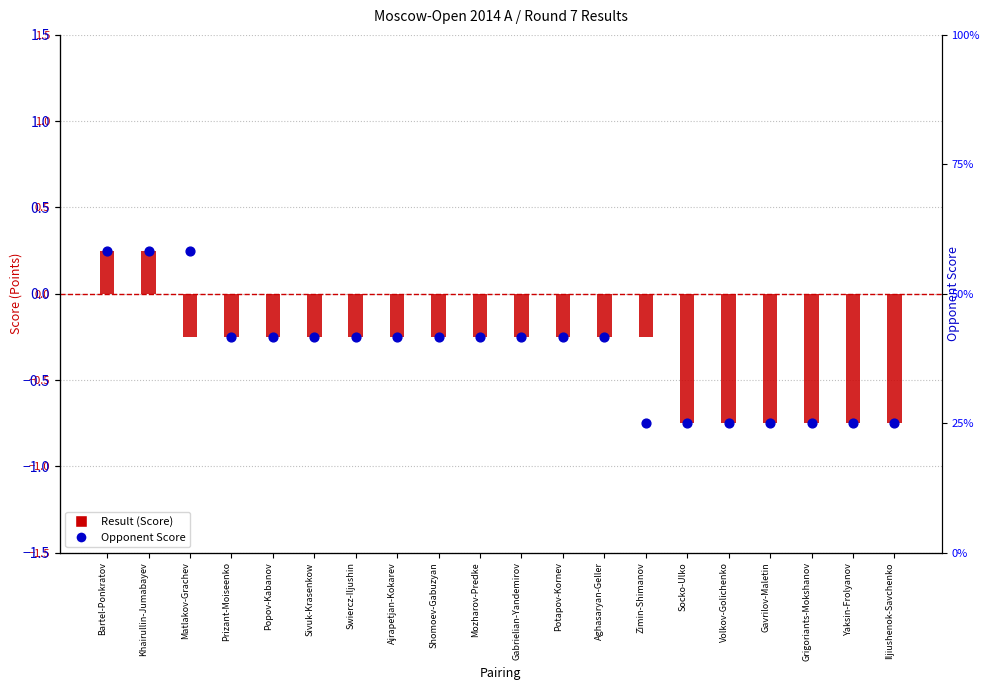

Which series has the widest spread of Y values?

Result (Score)